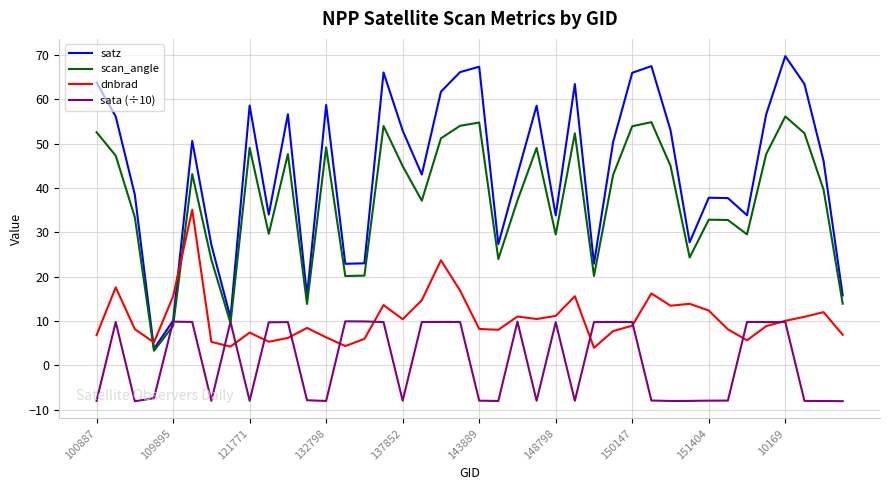

What is the highest value of the satz series?

69.7